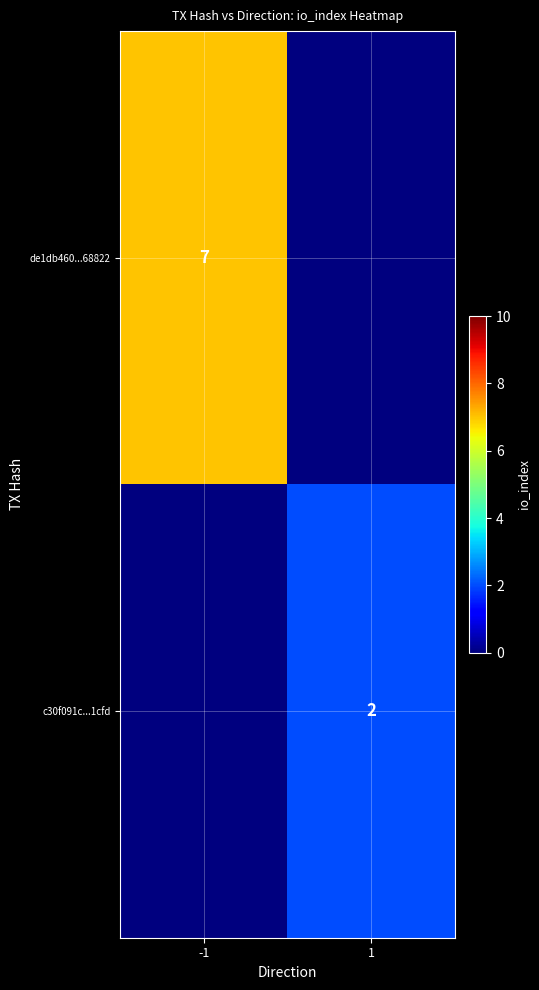

True or false: c30f091c...1cfd has a value of 2 at 1.

True